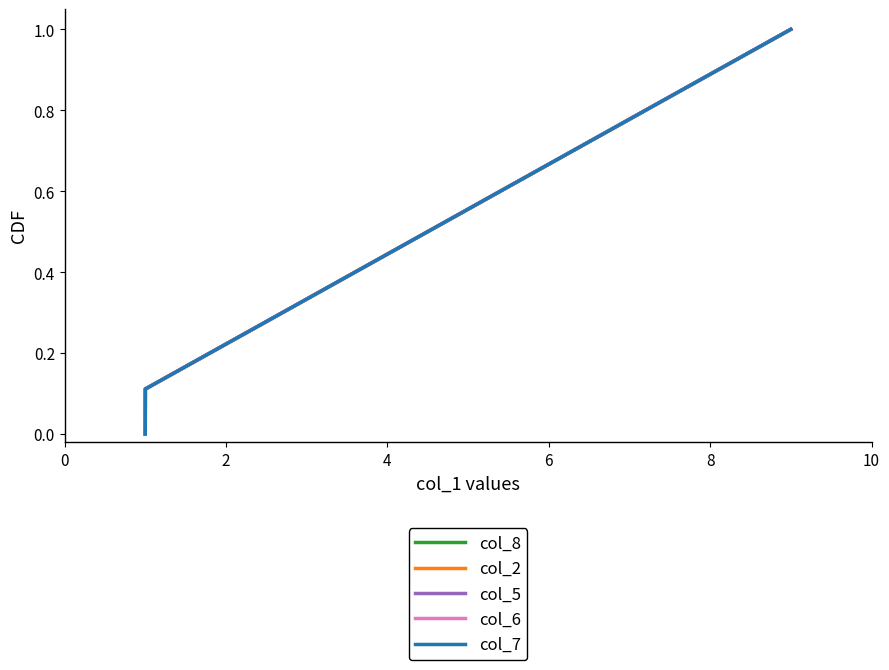

Which series has the largest total across all categories?

col_8